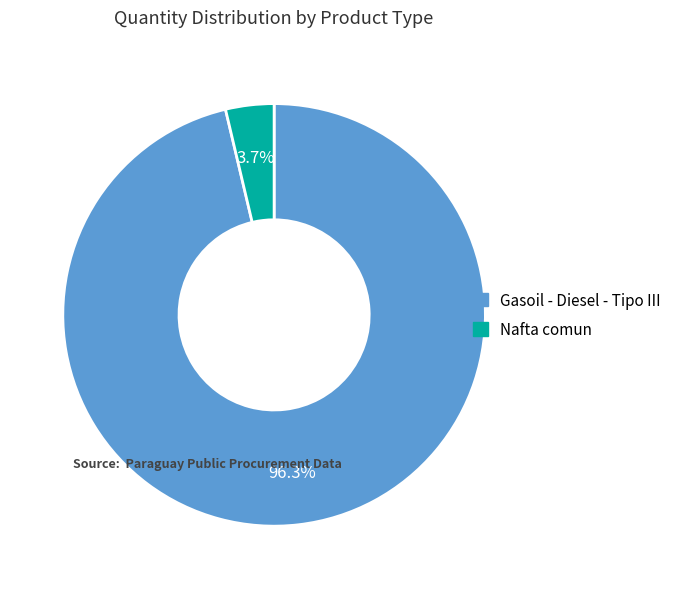

Is it true that Gasoil - Diesel - Tipo III is 96% of the pie?

True